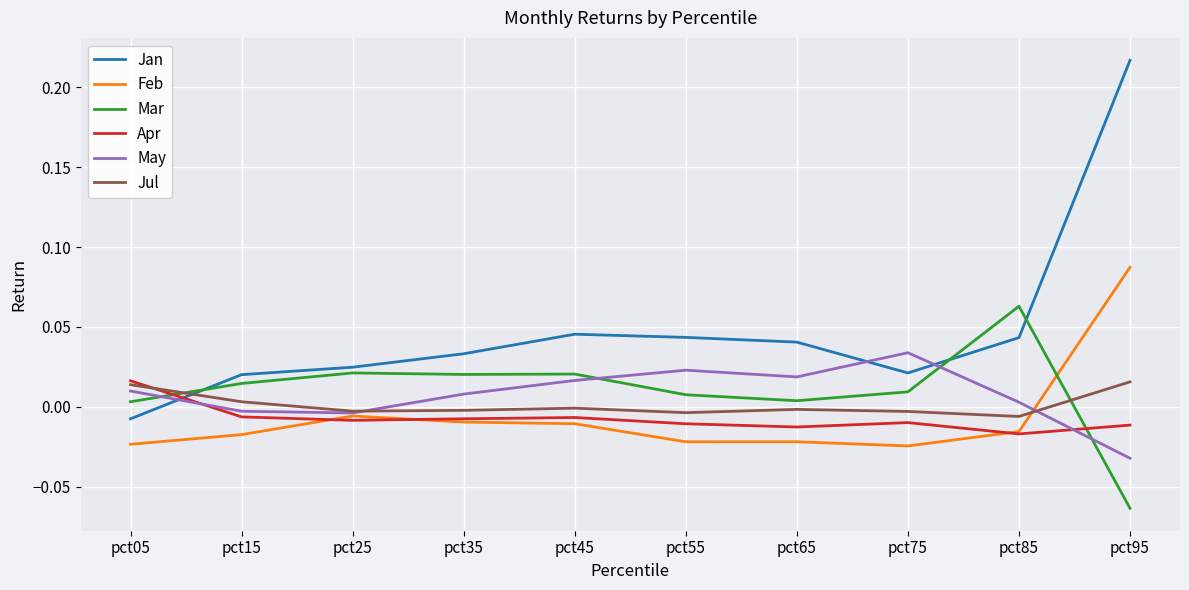

Which series has the widest spread of values?

Jan